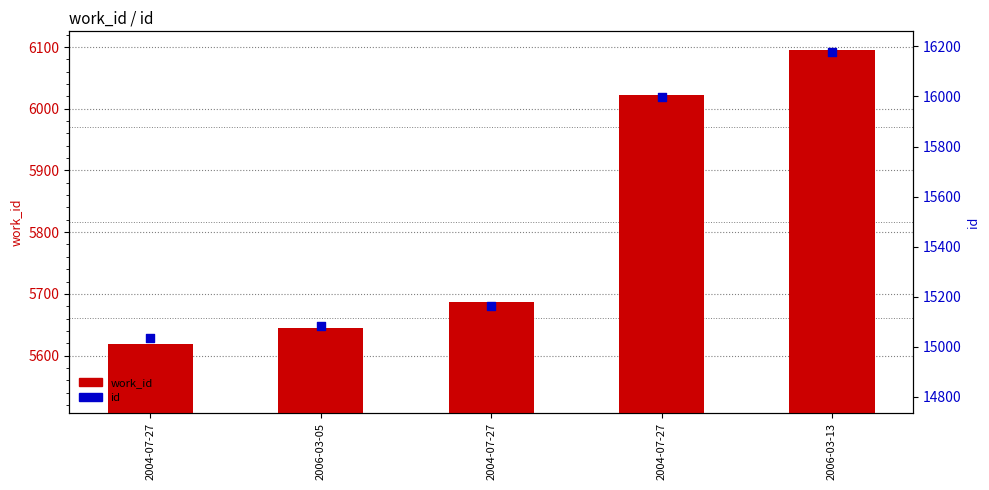

Which series has the largest Y range (max minus min)?

id